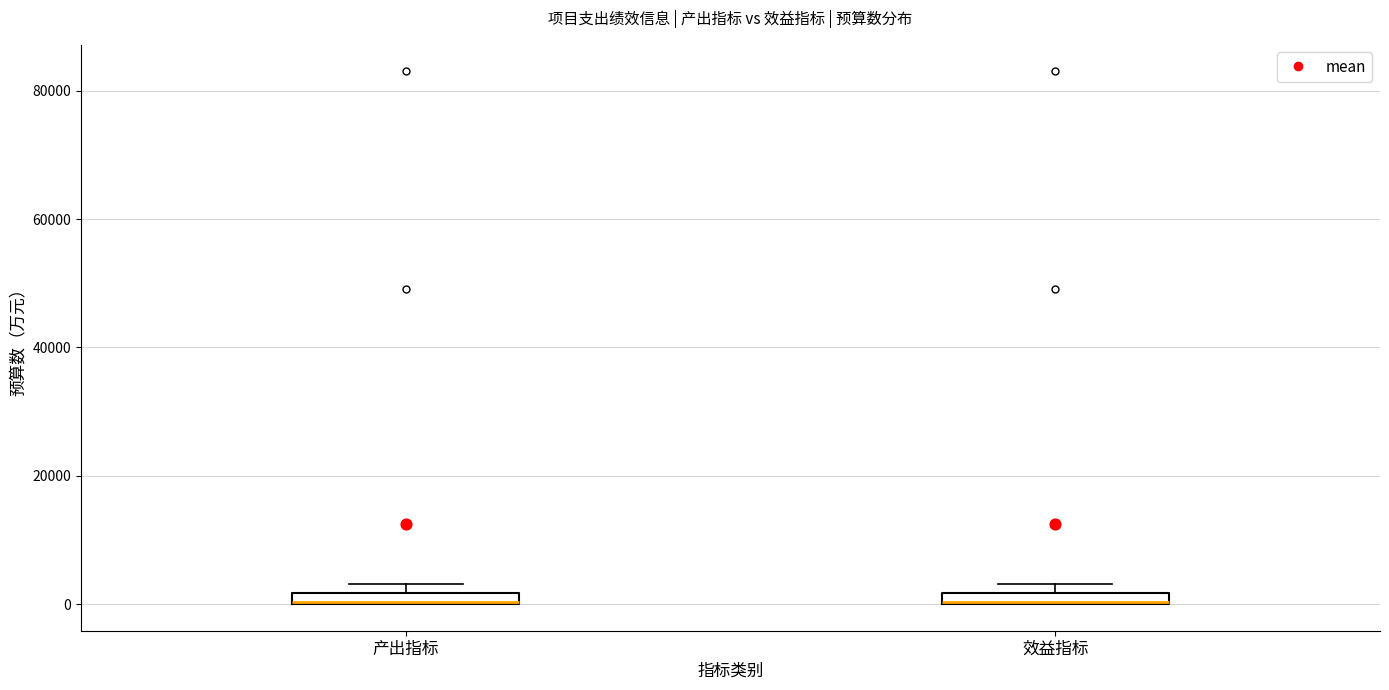

Where is the lower edge of the box for 产出指标 on the y-axis? The values are not printed on the chart, so give them approximately, as read against the axis.

0